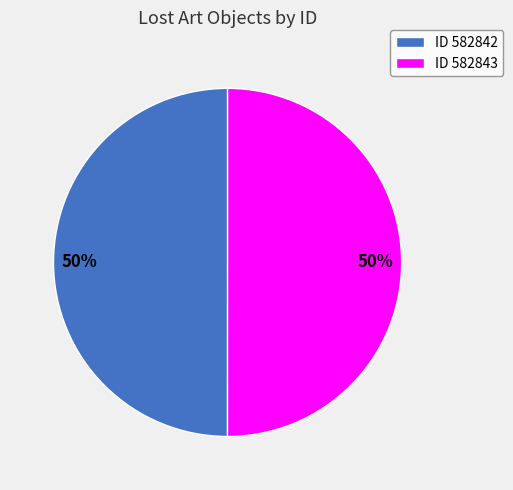

Is it true that ID 582843 is 50% of the pie?

True